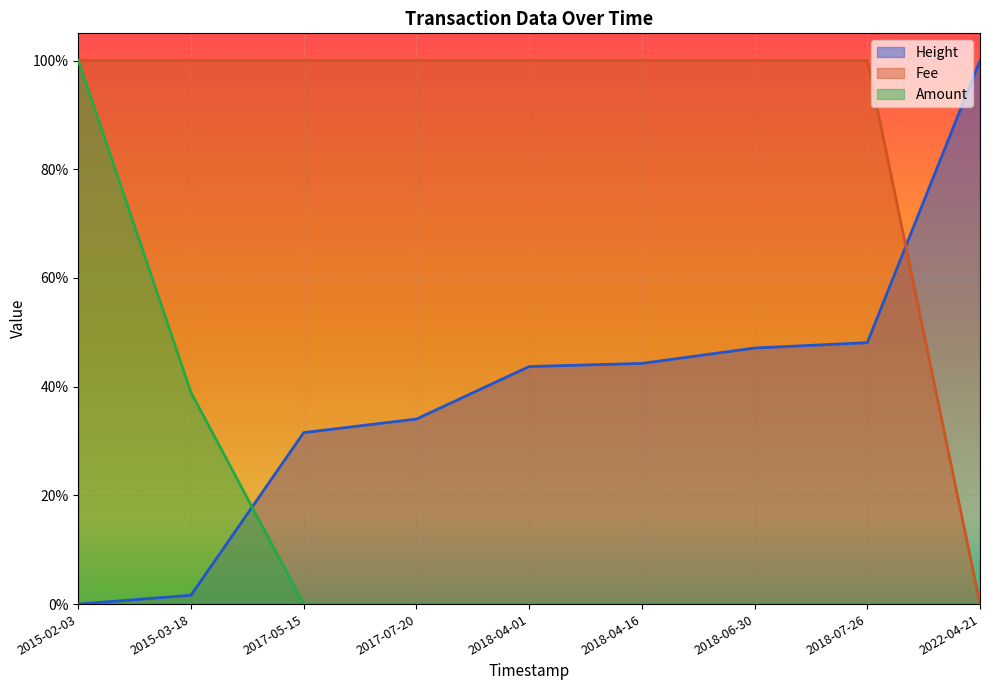

The value of Fee at 2018-04-16 is 1.7. True or false?

False